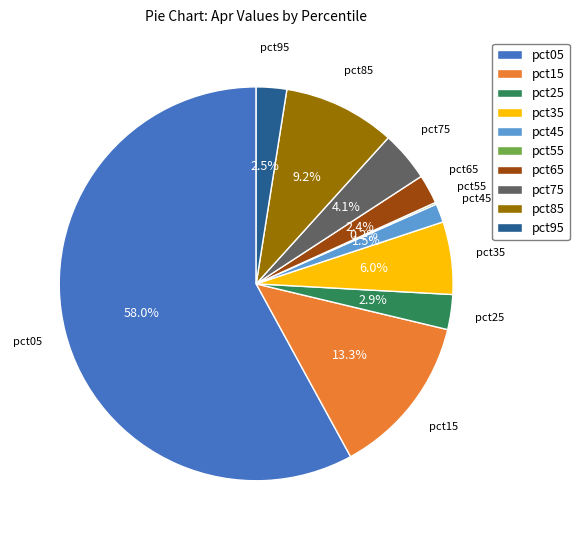

To the nearest percent, what is the difference between the pct15 and pct95 slice percentages?

11%